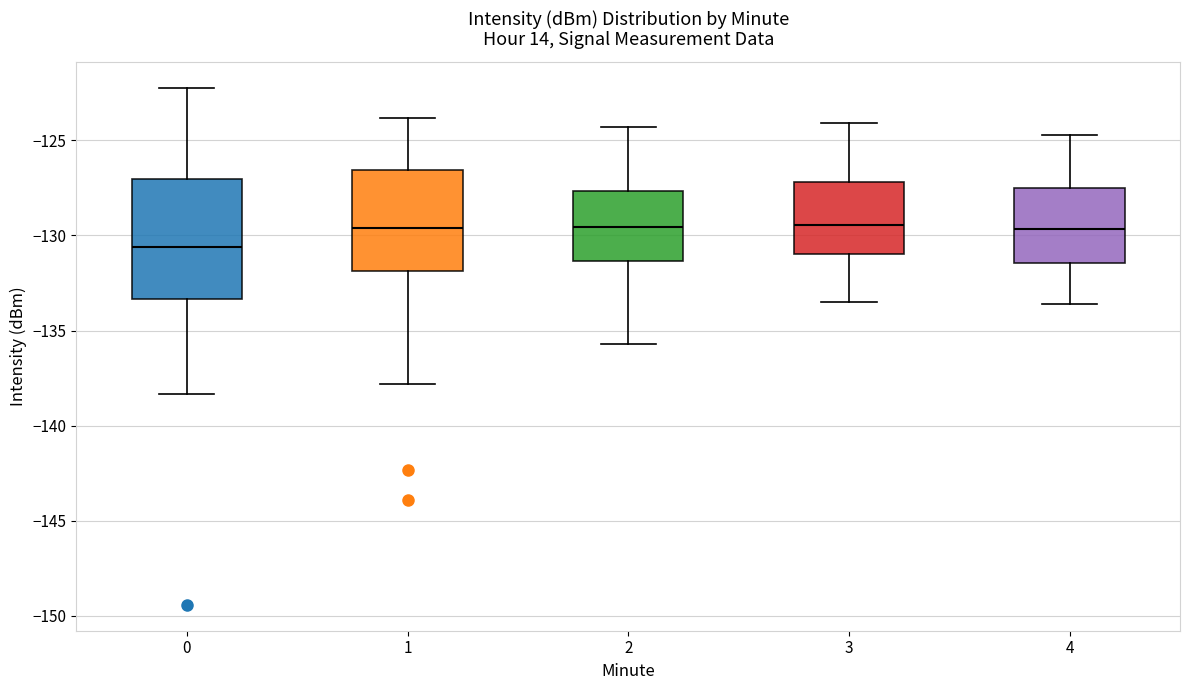

Reading left to right, read every box against the y-axis: the position of its median line, the range the box covers, and the ends of its whiskers. The values are not printed on the chart, so give them approximately, as read against the axis.

0: median -130.5, box -133.5 to -127.0, whiskers -138.5 to -122.0
1: median -129.5, box -132.0 to -126.5, whiskers -138.0 to -124.0
2: median -129.5, box -131.5 to -127.5, whiskers -135.5 to -124.5
3: median -129.5, box -131.0 to -127.0, whiskers -133.5 to -124.0
4: median -129.5, box -131.5 to -127.5, whiskers -133.5 to -124.5